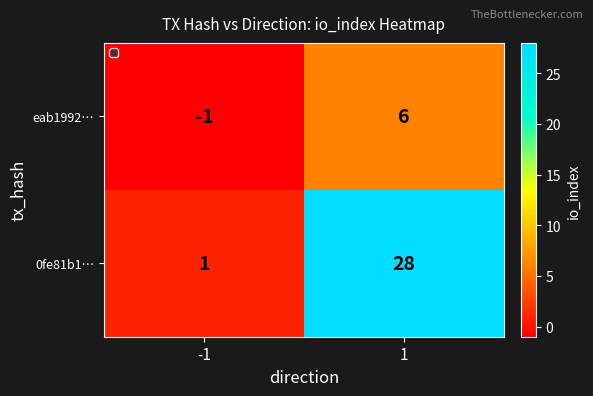

At which category does the chart reach its peak across all series?

1